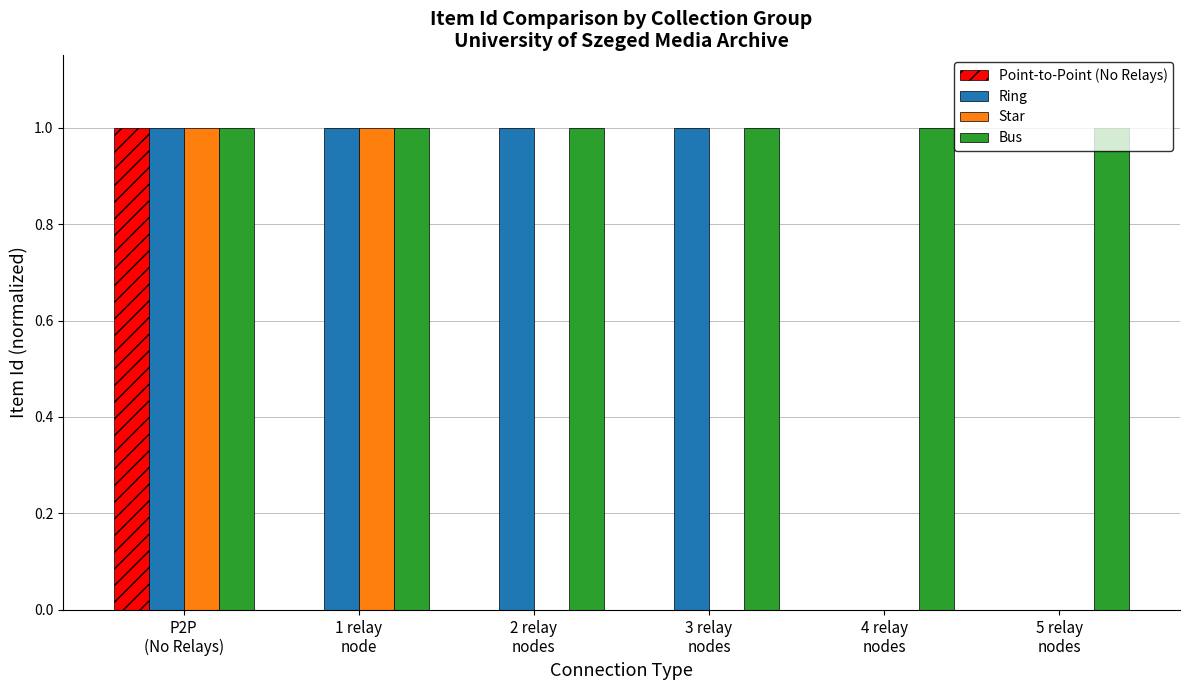

Which series has the largest total across all categories?

Bus